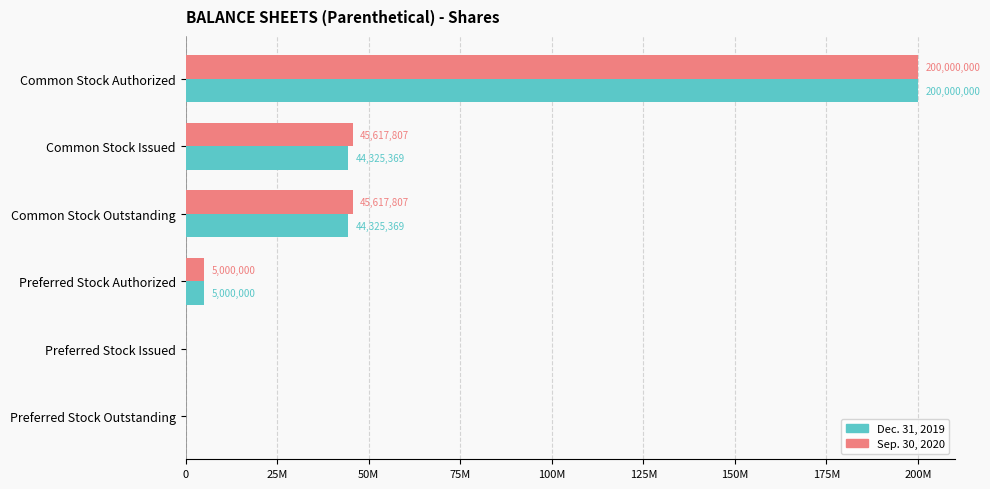

What are all the series names shown in the legend?

Dec. 31, 2019, Sep. 30, 2020